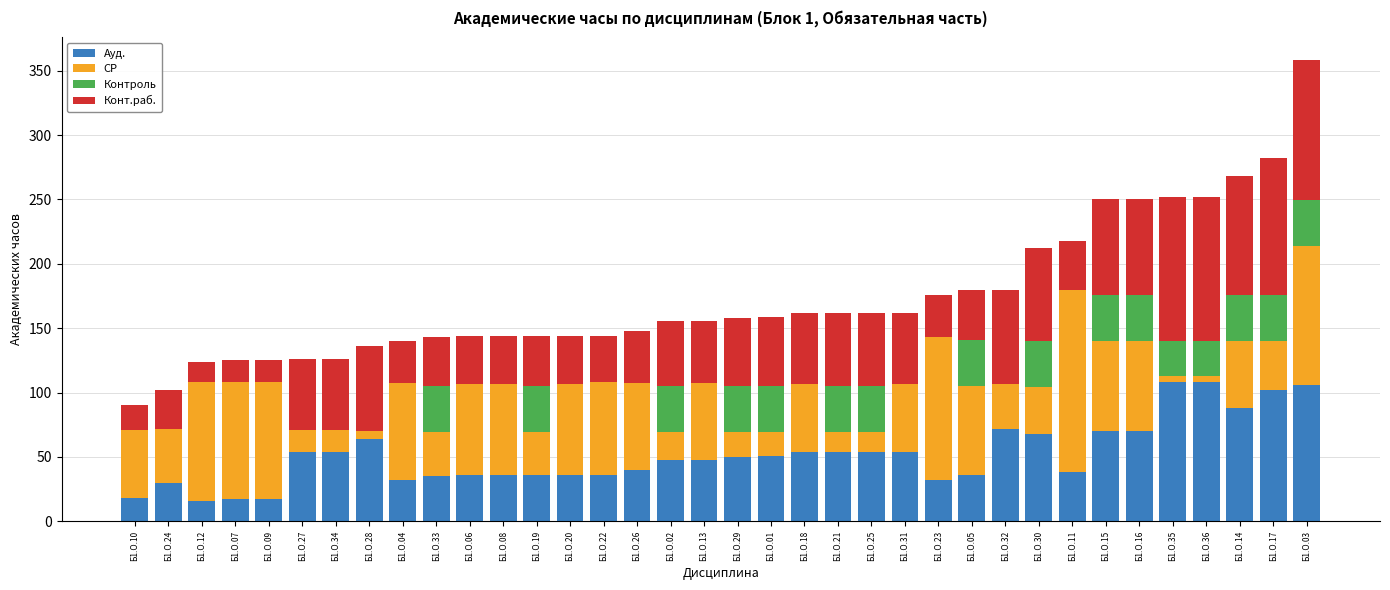

What is the total value across all series at Б1.О.06?

144.0